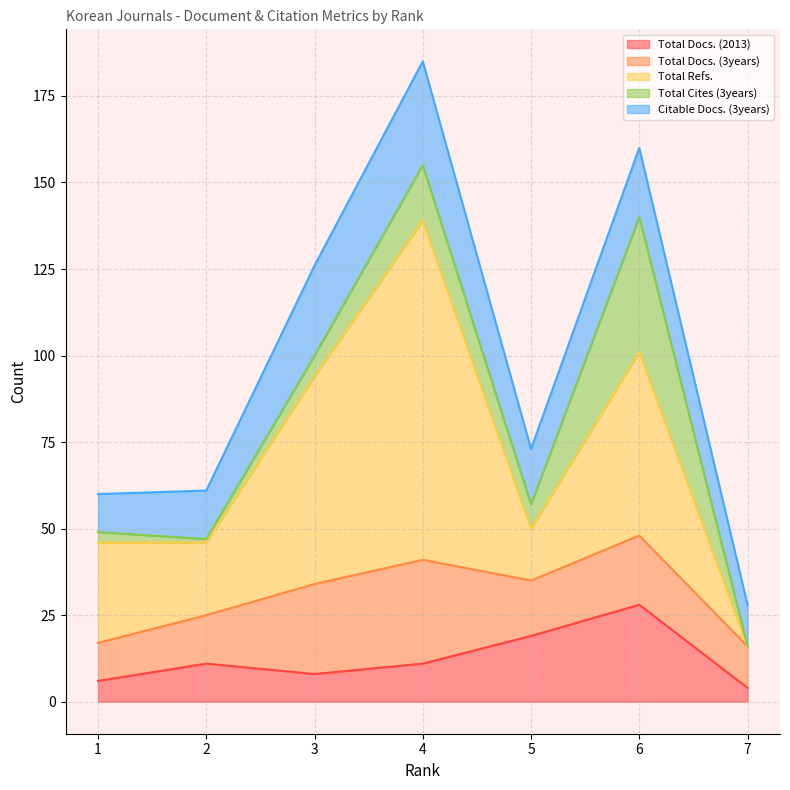

Reading right to left, transcribe all the data shown in this chart.

Total Docs. (2013): 7=4	6=28	5=19	4=11	3=8	2=11	1=6
Total Docs. (3years): 7=12	6=20	5=16	4=30	3=26	2=14	1=11
Total Refs.: 7=0	6=53	5=15	4=98	3=60	2=21	1=29
Total Cites (3years): 7=0	6=39	5=7	4=16	3=6	2=1	1=3
Citable Docs. (3years): 7=12	6=20	5=16	4=30	3=26	2=14	1=11